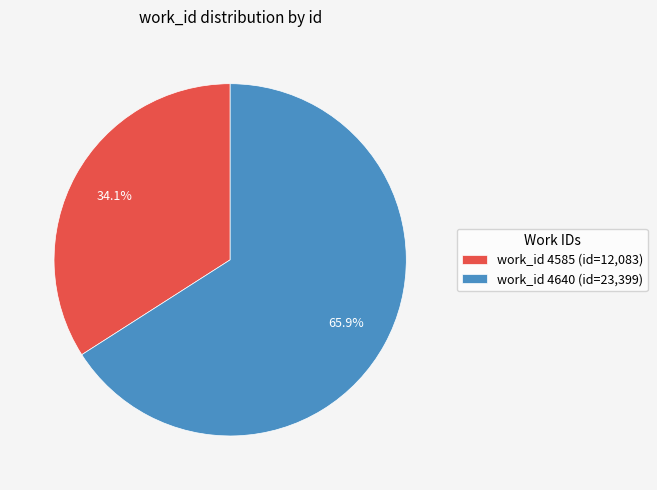

Rank the categories by value from lowest to highest.

work_id 4585 (id=12,083), work_id 4640 (id=23,399)